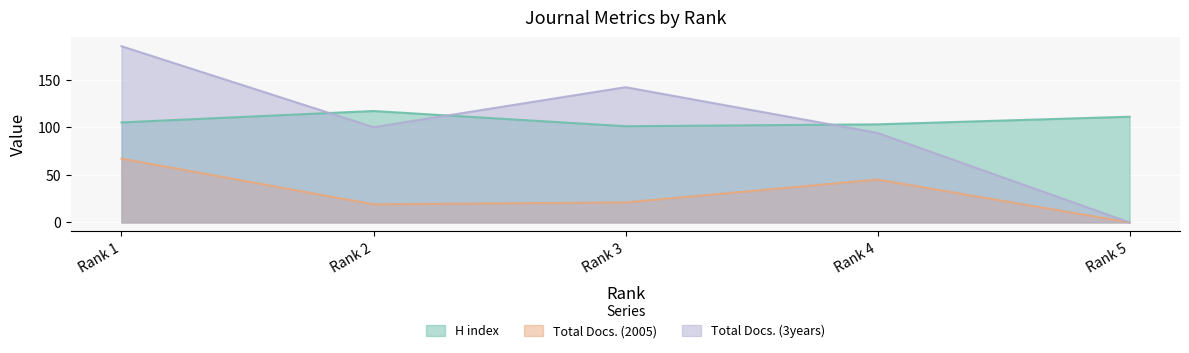

Does the chart display data point markers on the line(s)?

No